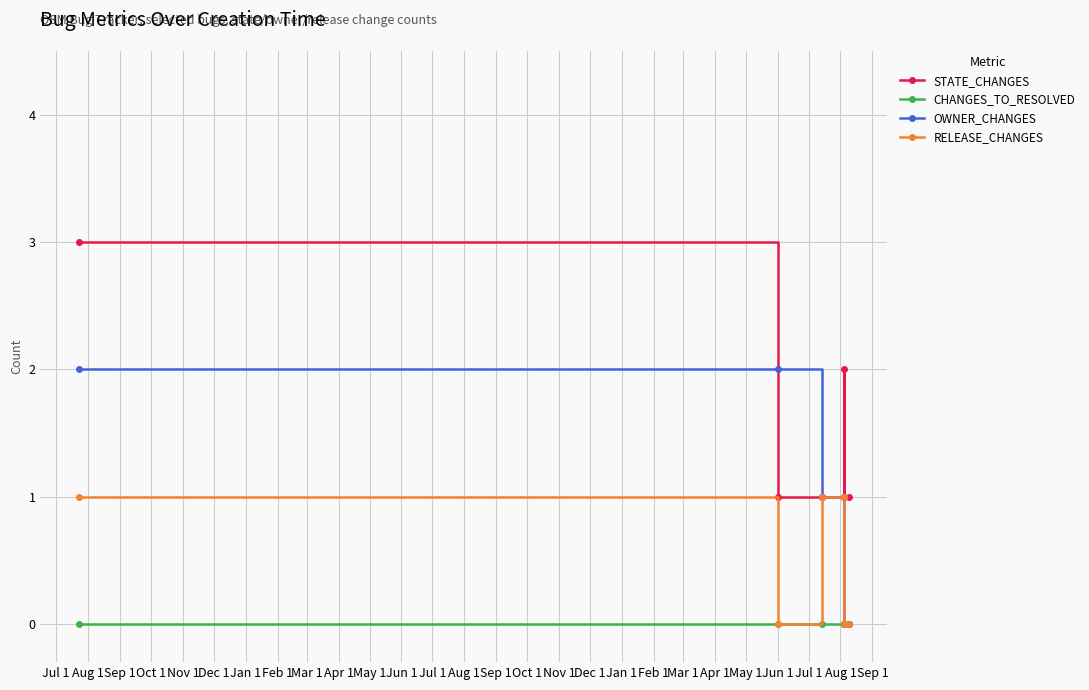

Which category has the highest value across all series?

Jul 1